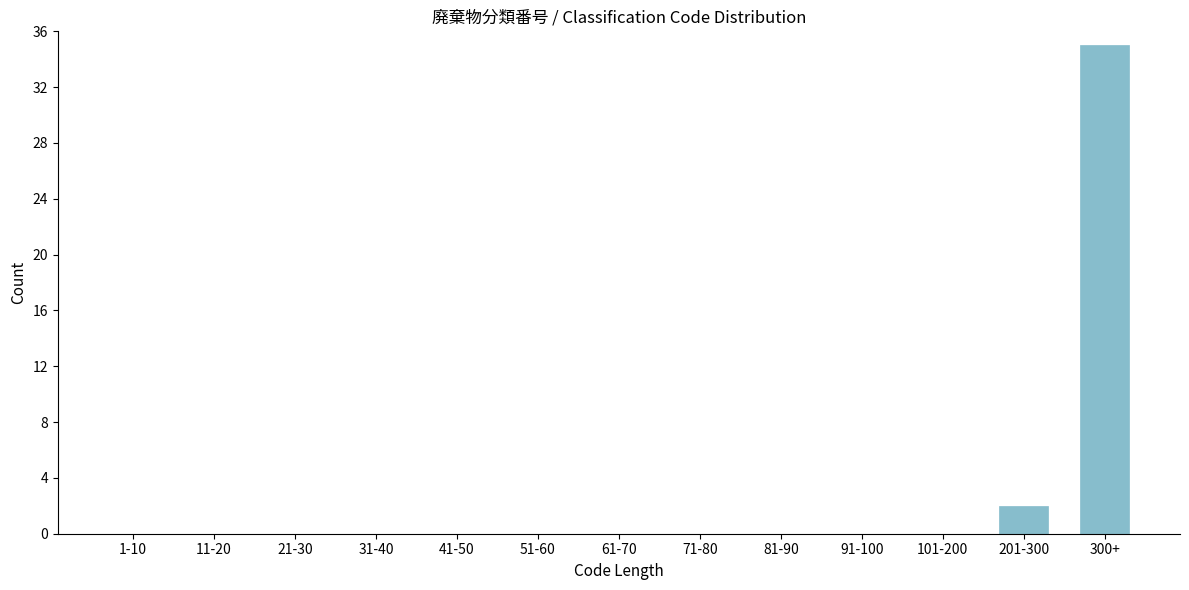

Reading left to right, extract all data points from this chart.

1-10=0	11-20=0	21-30=0	31-40=0	41-50=0	51-60=0	61-70=0	71-80=0	81-90=0	91-100=0	101-200=0	201-300=2	300+=35